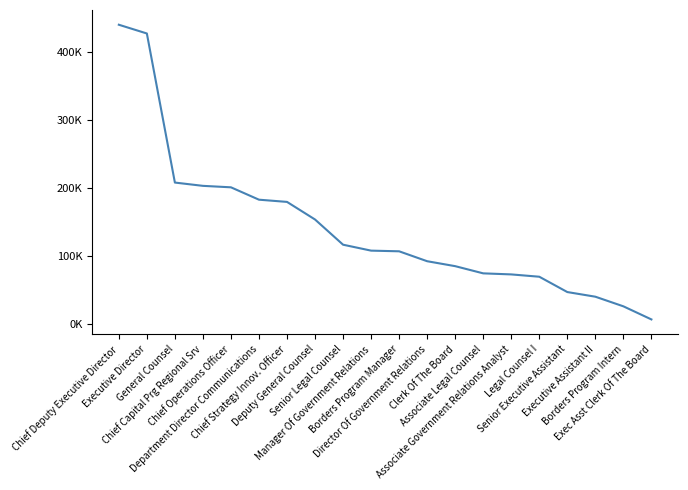

What is the smallest value displayed?

6993